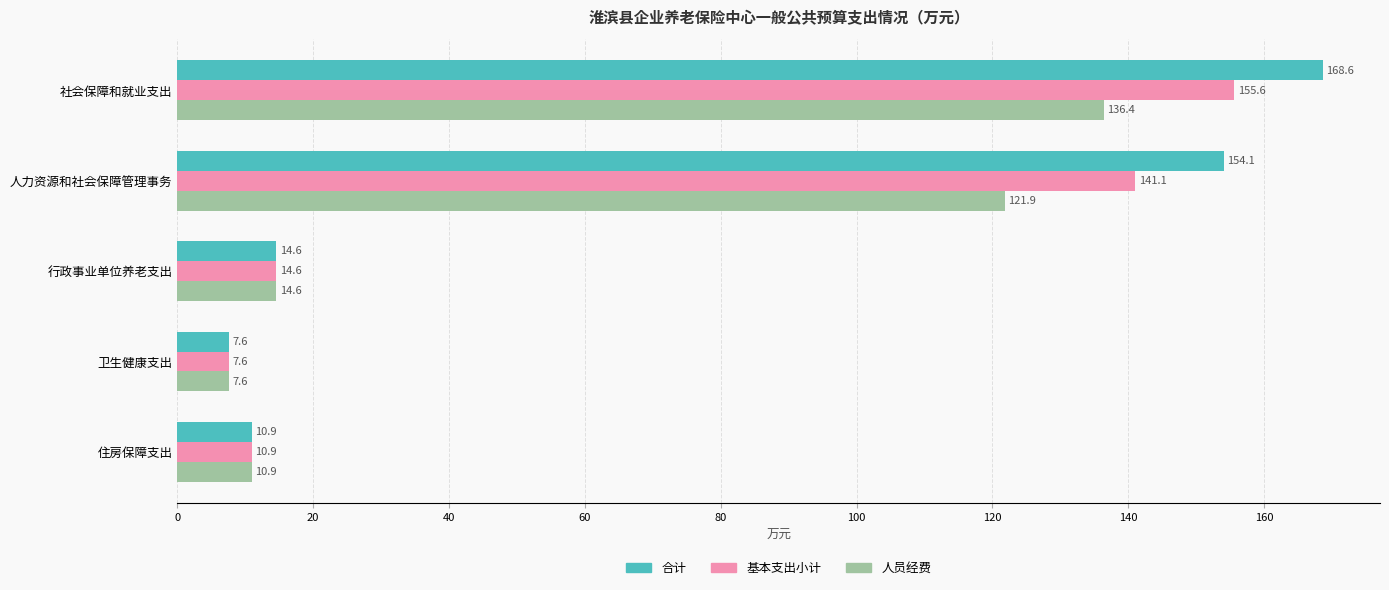

What are all the series names shown in the legend?

合计, 基本支出小计, 人员经费